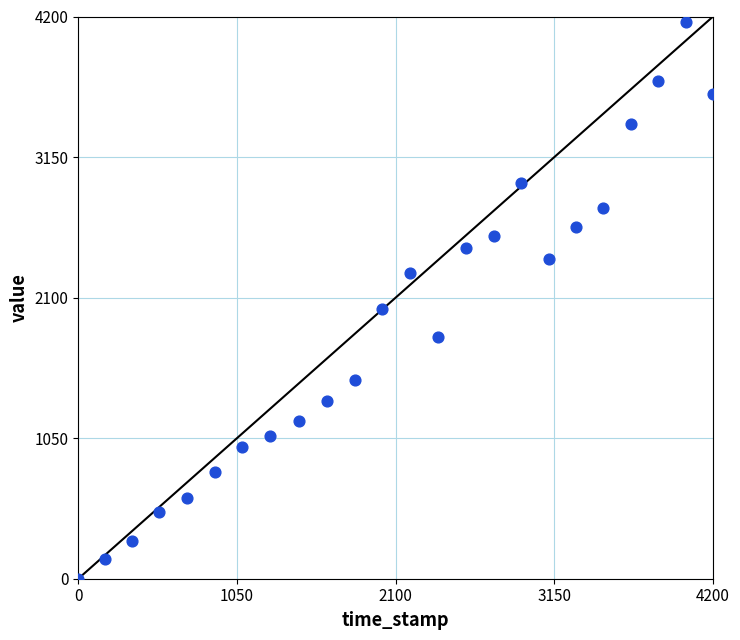

What Y value in the scatter plot is closest to 2080?

2012.2